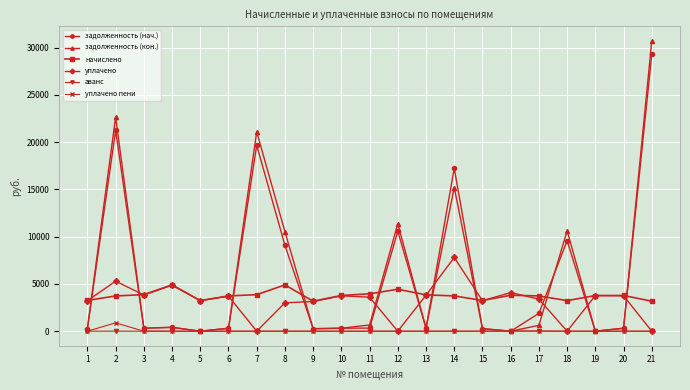

Which category has the highest value across all series?

21